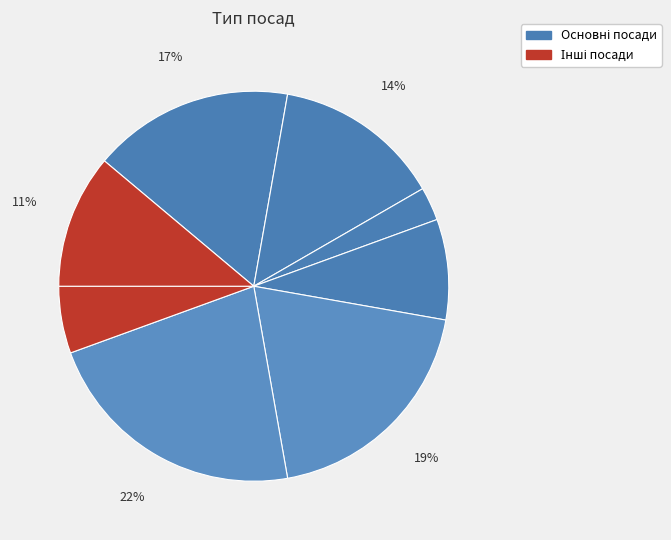

How many segments does this pie chart have?

8